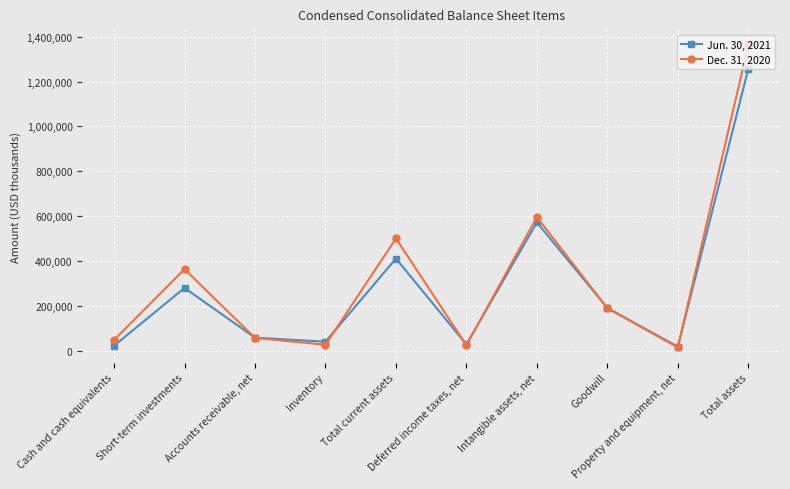

True or false: Jun. 30, 2021 and Dec. 31, 2020 intersect in this chart.

True